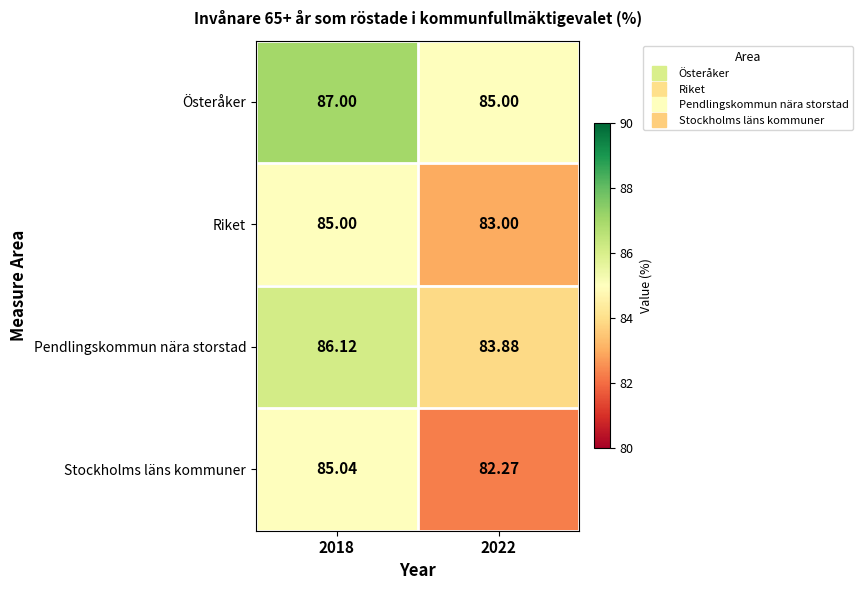

How many values in the Stockholms läns kommuner series are below 85?

1